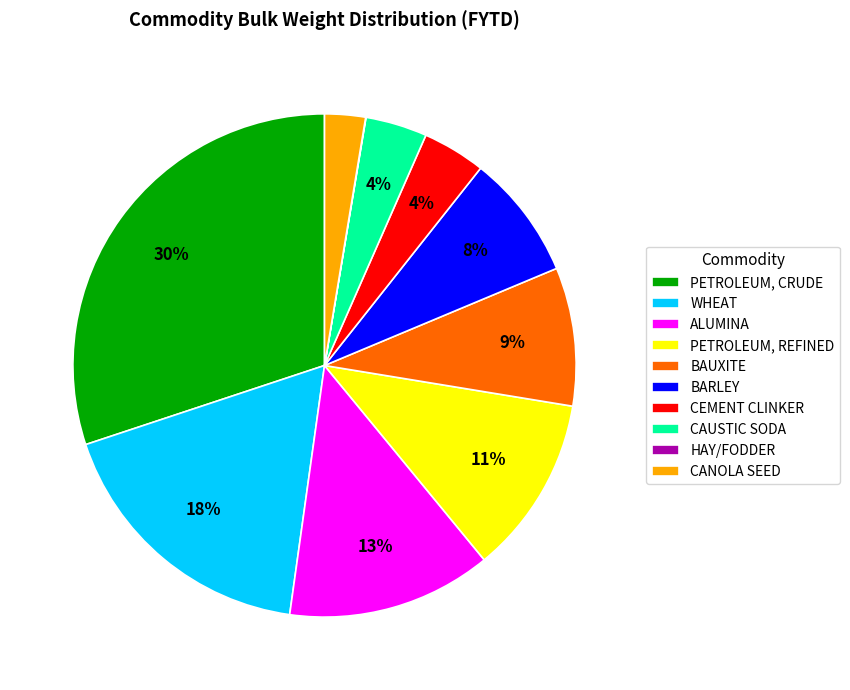

Is the sum of WHEAT and CANOLA SEED greater than half?

No